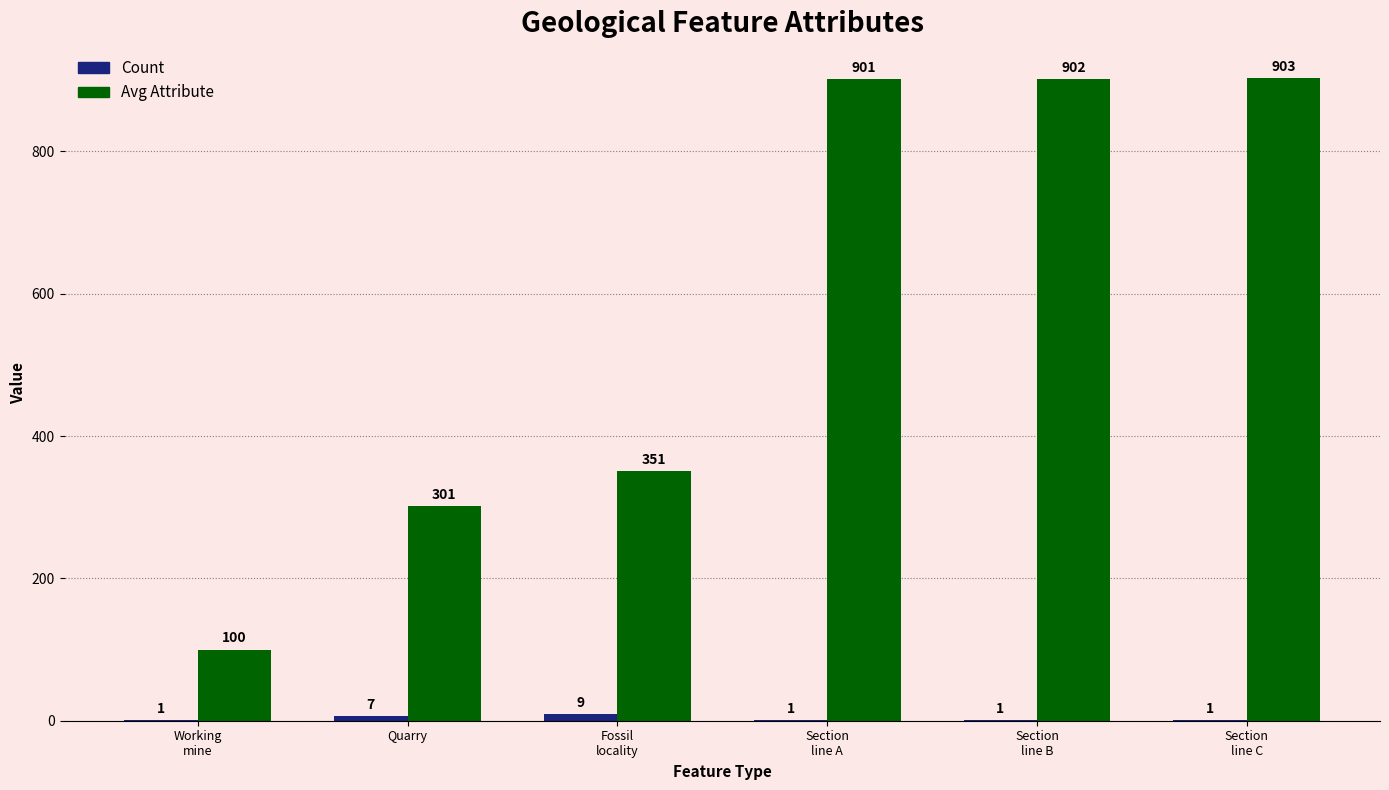

What value does the Avg Attribute series have at Quarry, to the nearest 10?

300